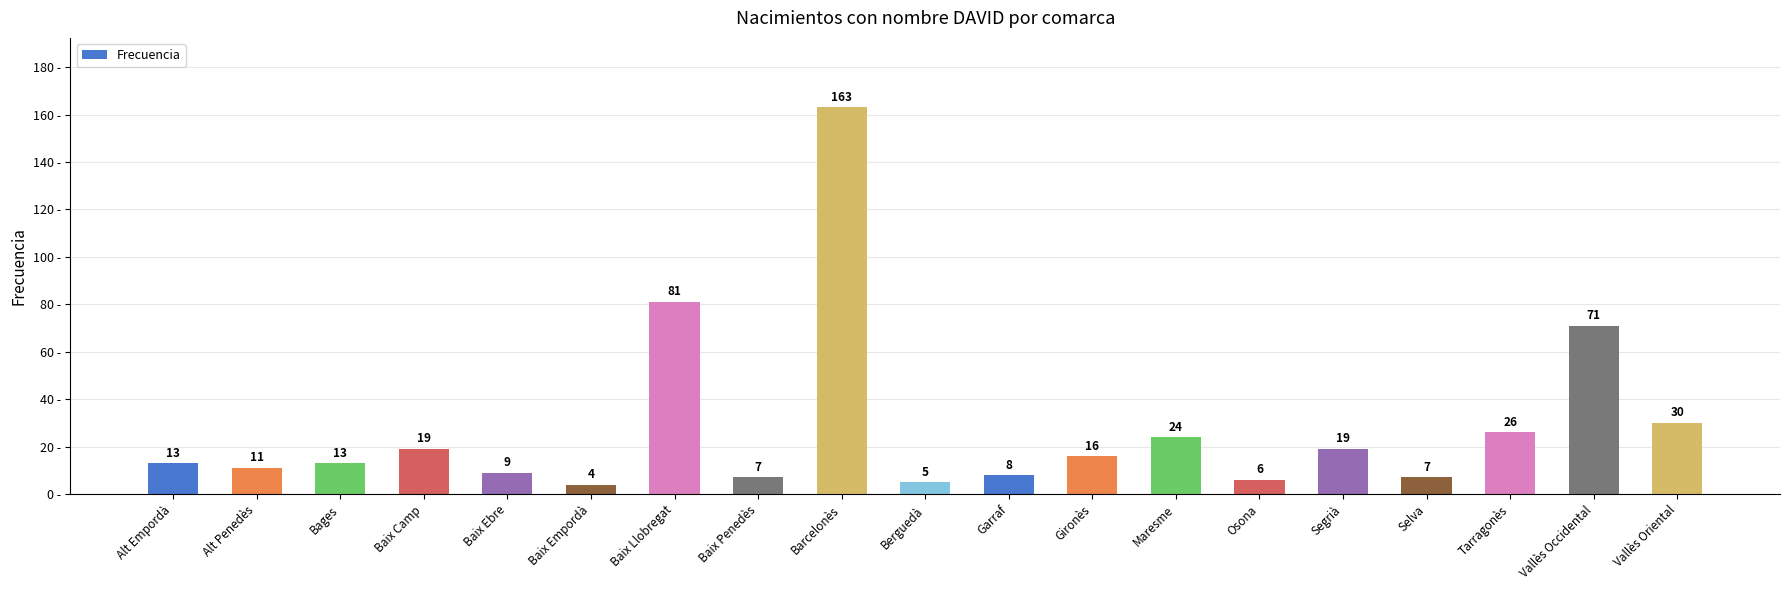

How many data points does each series have?

19